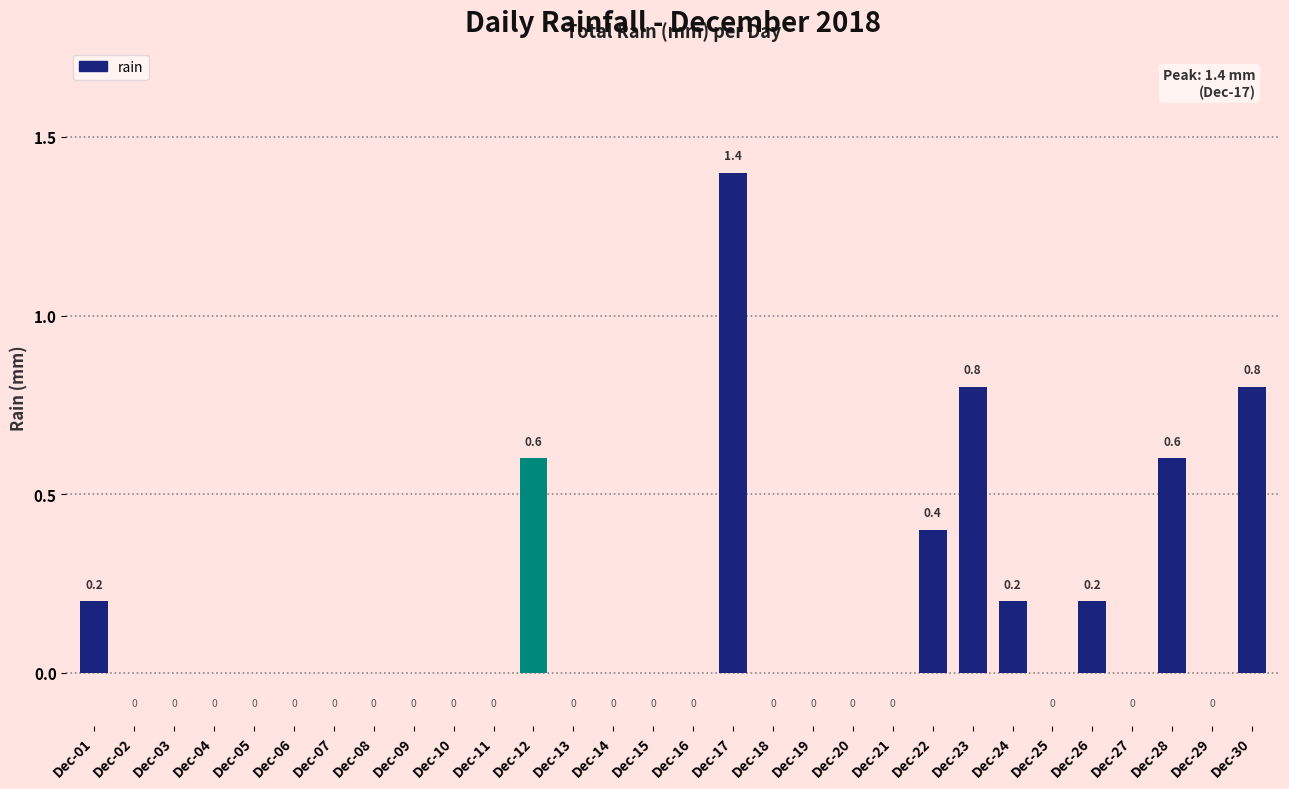

How many values are between 0 and 1?

29